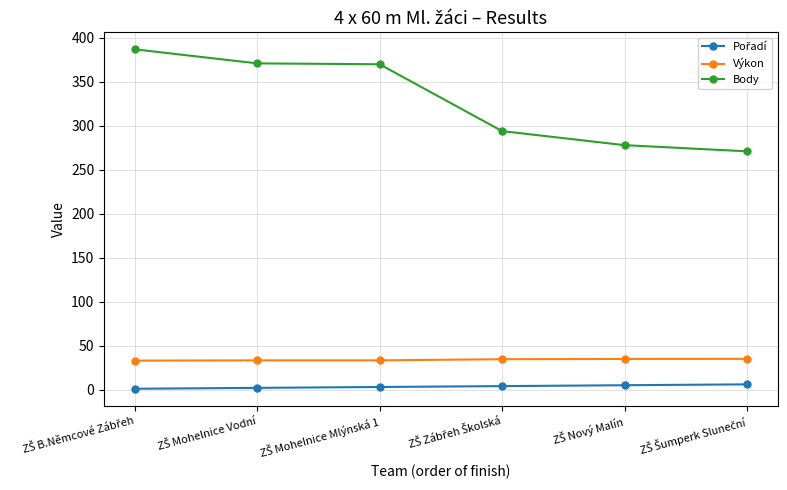

True or false: Výkon and Body cross at least once.

False